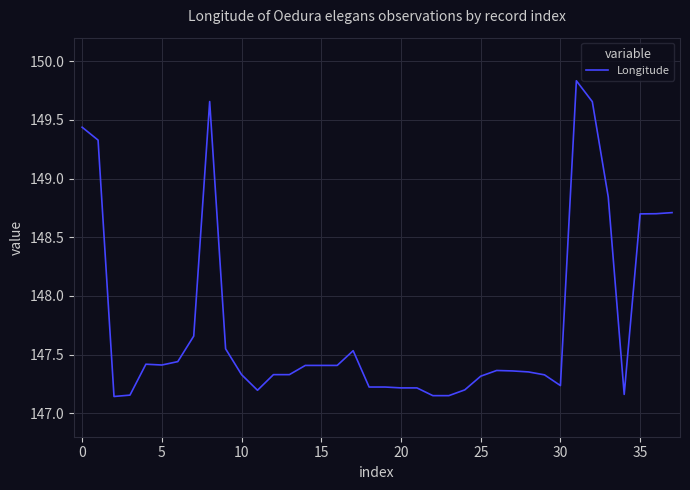

What is the difference between the maximum and minimum values?

2.7